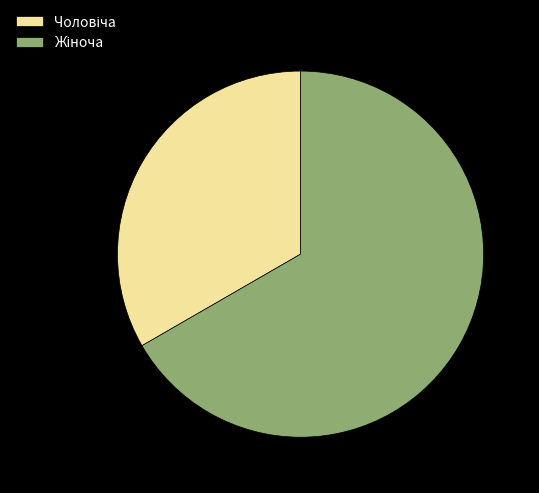

Is there any slice that represents more than half of the pie?

Yes